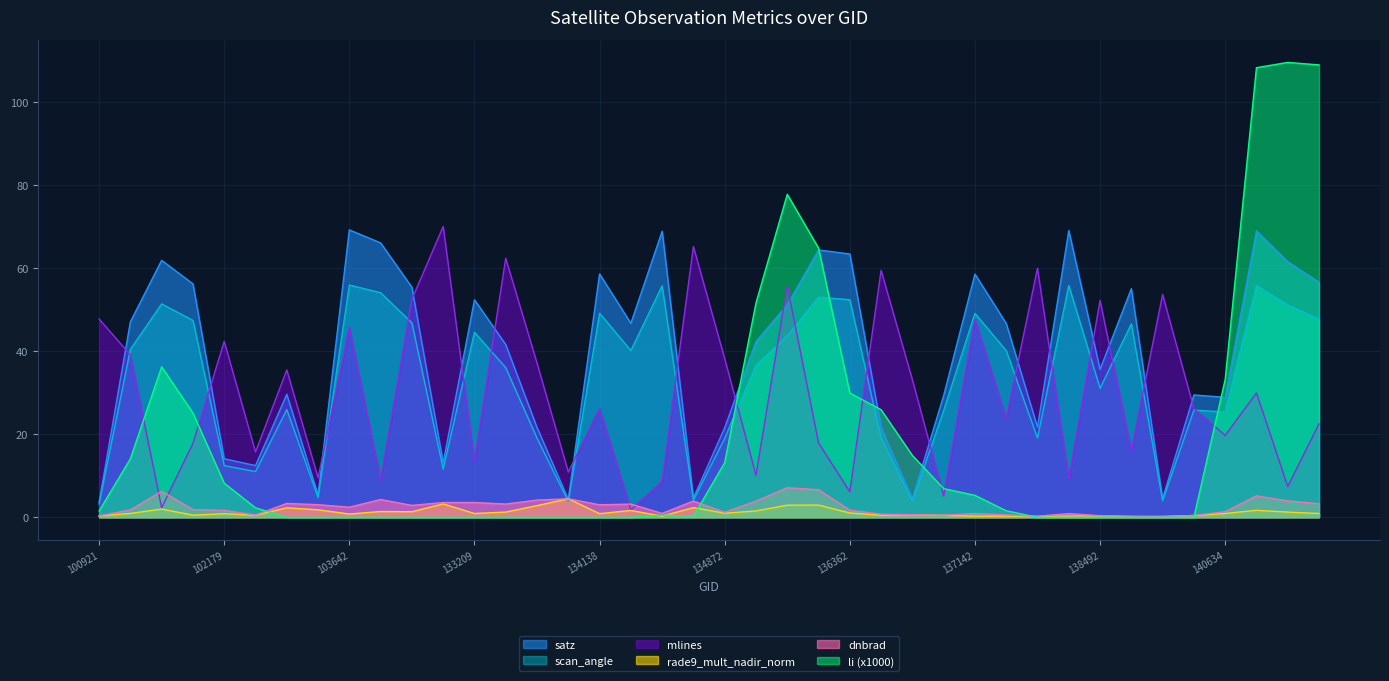

Does the chart display data point markers on the line(s)?

No